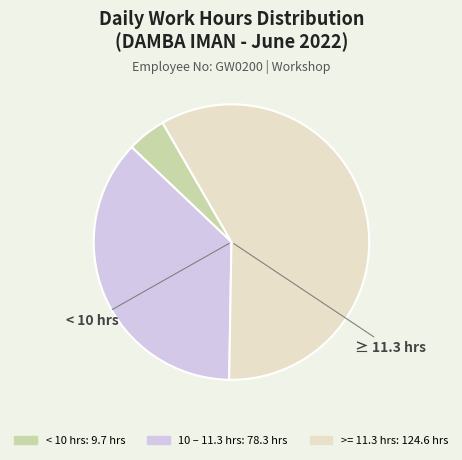

Does any single category account for the majority?

Yes